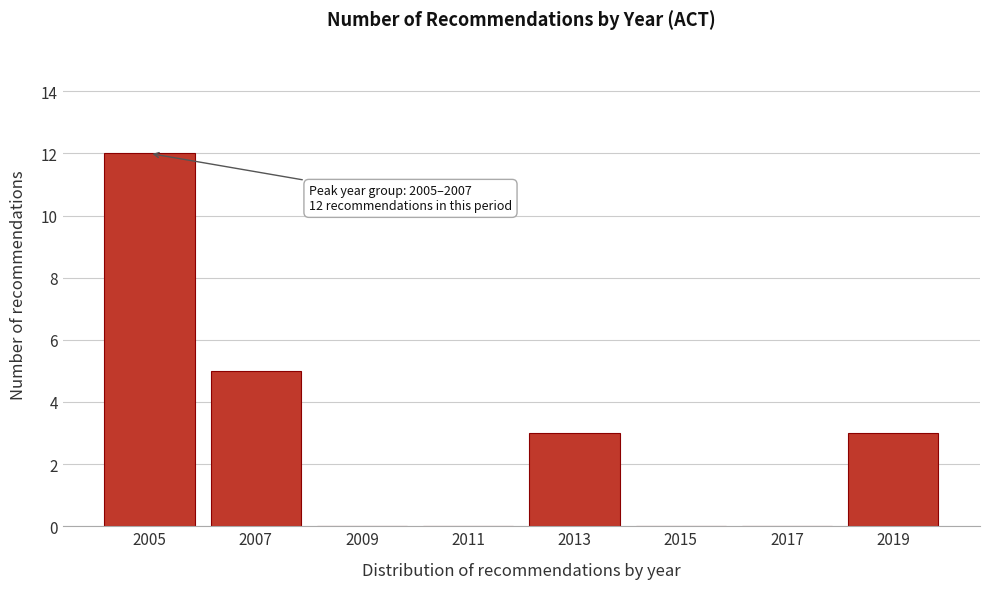

Reading left to right, list all the values displayed in this chart.

2005=12	2007=5	2009=0	2011=0	2013=3	2015=0	2017=0	2019=3